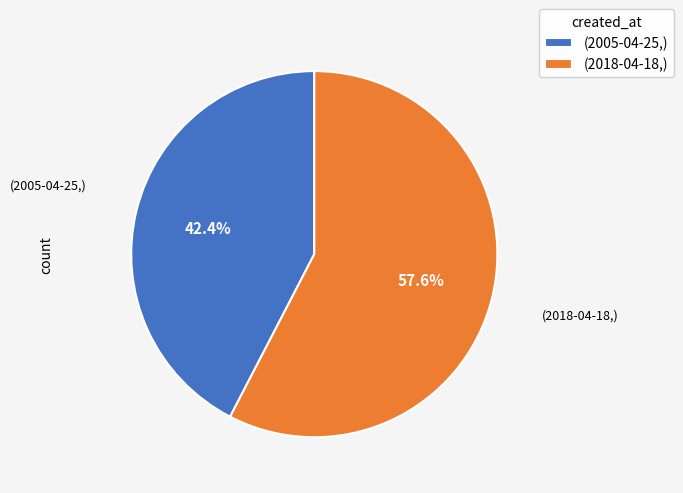

Is the sum of (2018-04-18,) and (2005-04-25,) greater than half?

Yes